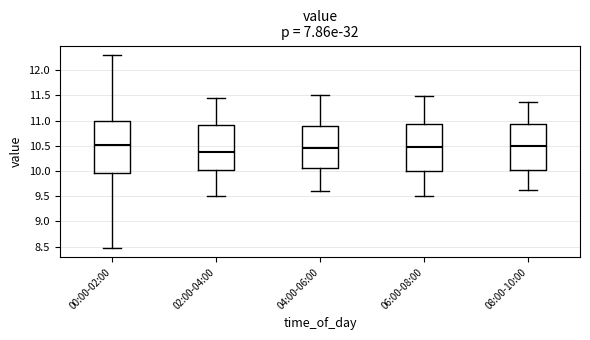

Which box is the tallest, from its lower edge to its upper edge?

00:00-02:00